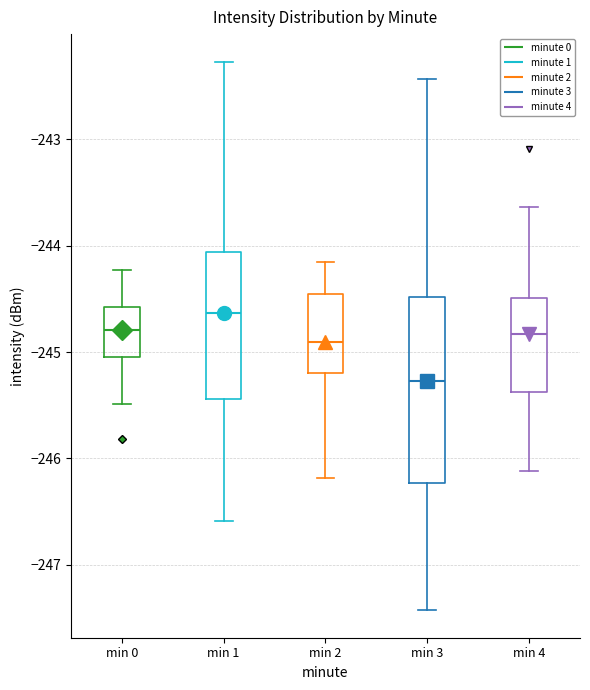

Reading left to right, transcribe this box plot: for each box, give where its median line is, the range the box spans, and where its two whiskers end, as read against the y-axis. The values are not printed on the chart, so give them approximately, as read against the axis.

min 0: median -244.8, box -245.0 to -244.6, whiskers -245.5 to -244.2
min 1: median -244.6, box -245.4 to -244.1, whiskers -246.6 to -242.3
min 2: median -244.9, box -245.2 to -244.4, whiskers -246.2 to -244.2
min 3: median -245.3, box -246.2 to -244.5, whiskers -247.4 to -242.4
min 4: median -244.8, box -245.4 to -244.5, whiskers -246.1 to -243.6